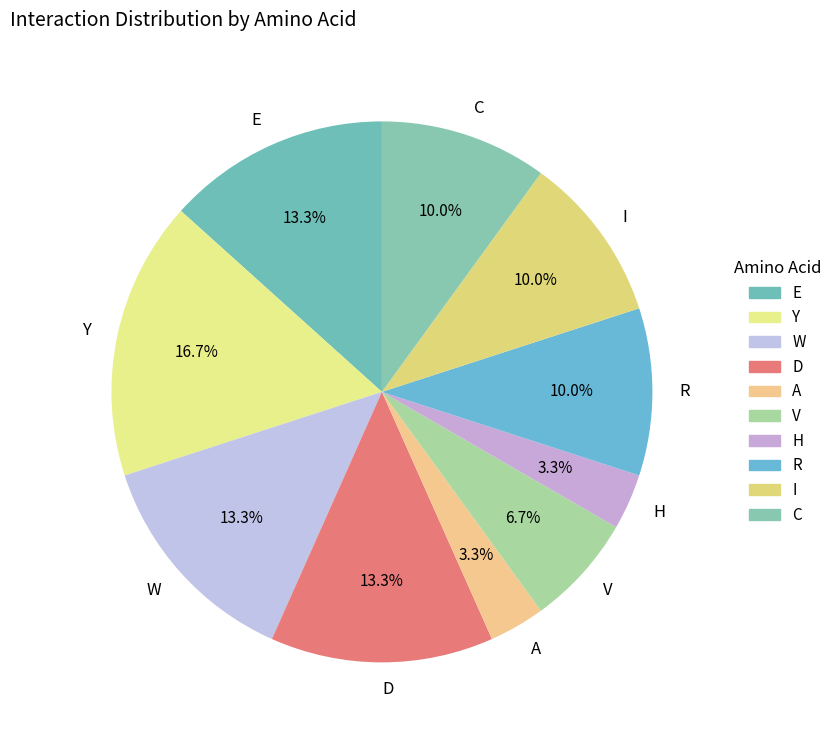

How many slices are in this pie chart?

10